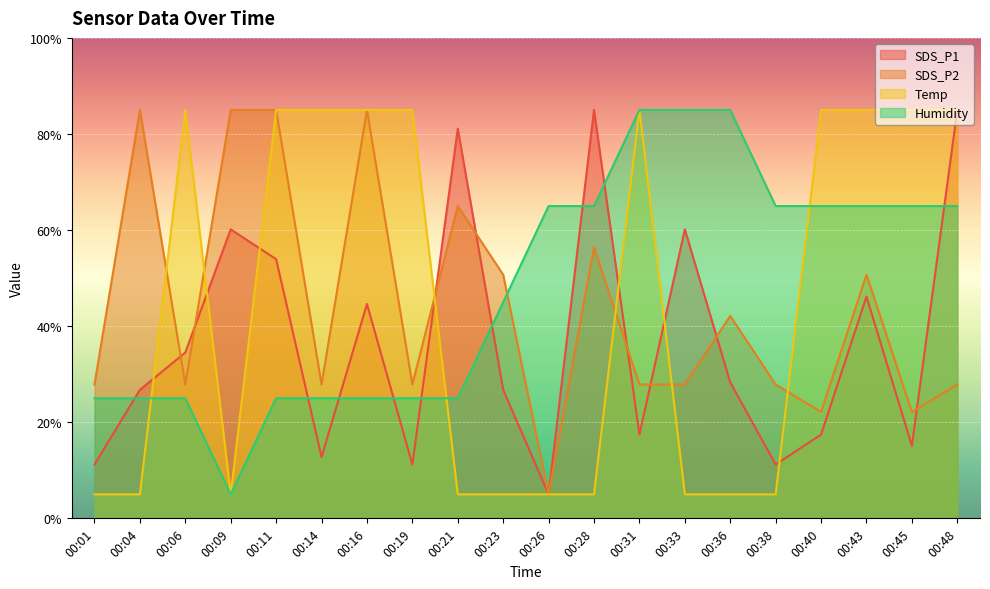

What is the highest value of the Temp series?

85.0